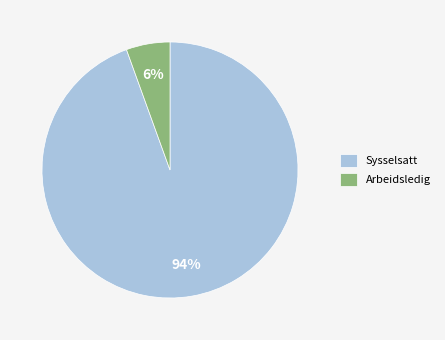

What percentage is the Sysselsatt slice, to the nearest percent?

94%